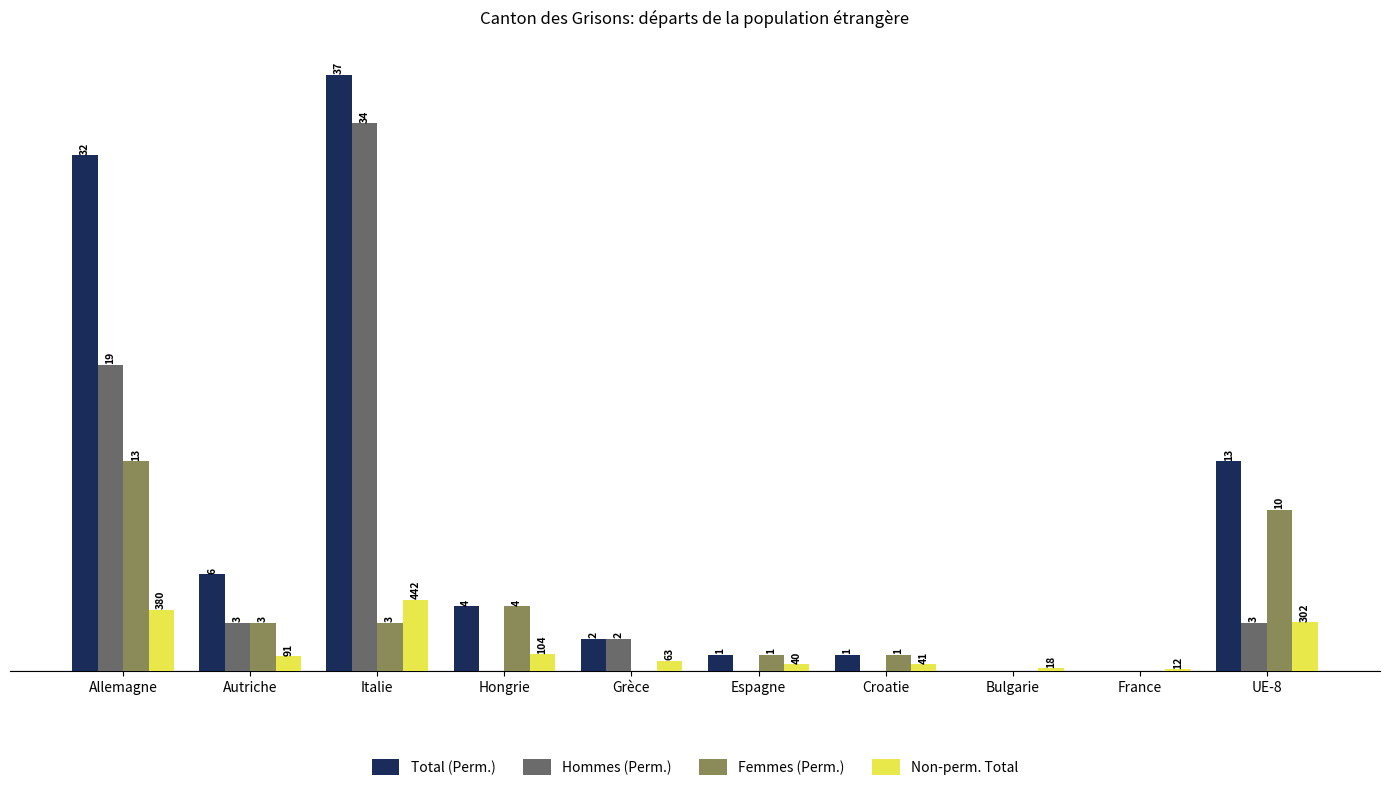

At which label is Total (Perm.) closest to 18?

UE-8